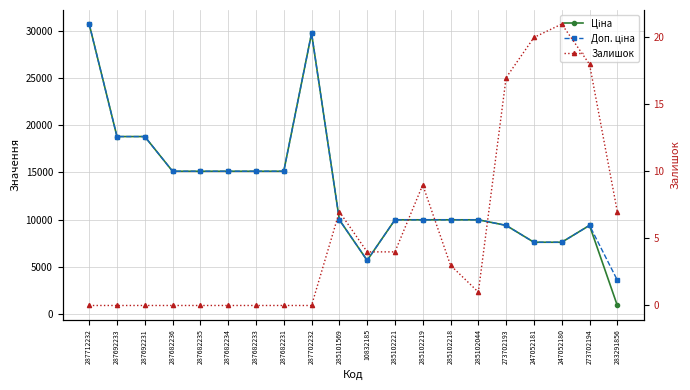

What is the difference between the highest and lowest values at 273702193?

9367.0